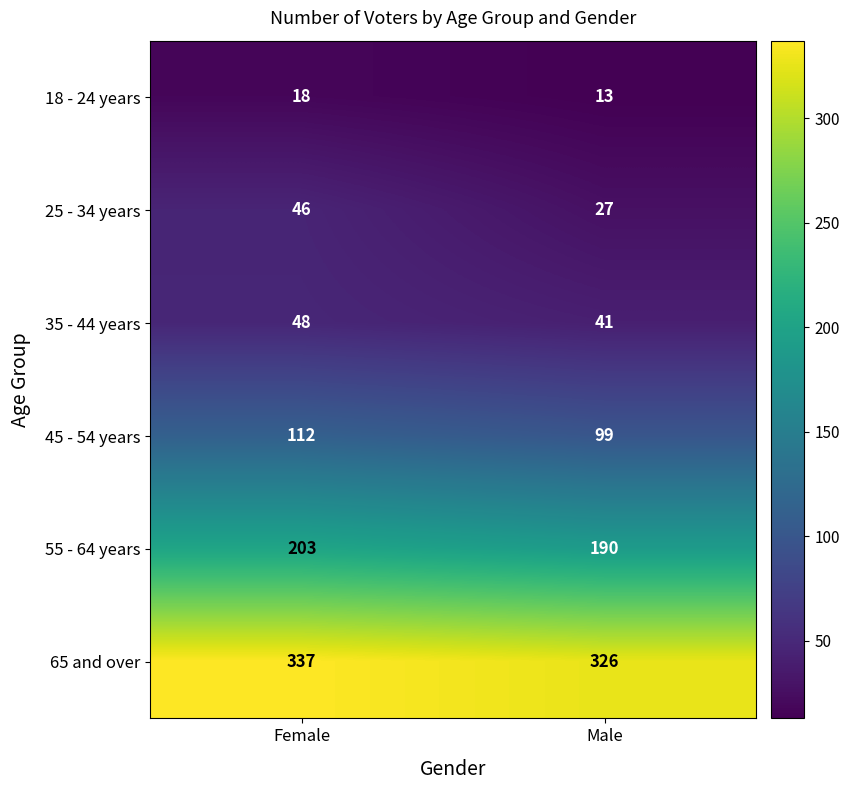

At Female, list the series in order from smallest to largest.

18 - 24 years, 25 - 34 years, 35 - 44 years, 45 - 54 years, 55 - 64 years, 65 and over